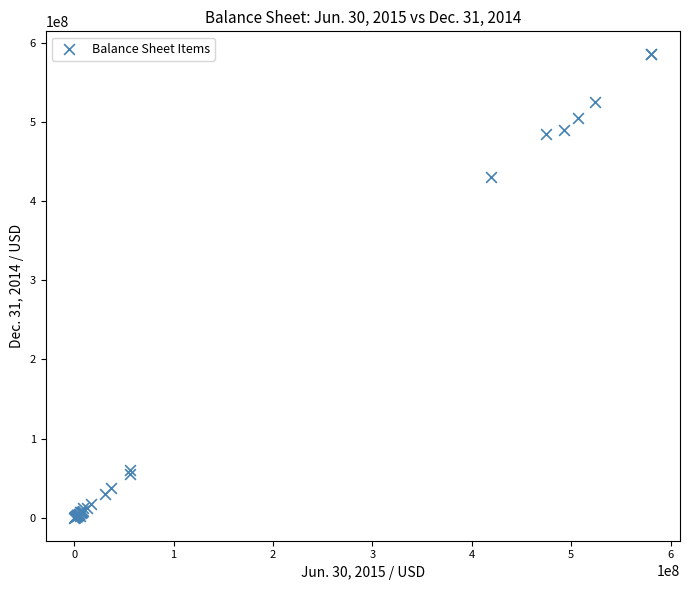

What Y value in the scatter plot is closest to 292757212?

430117478